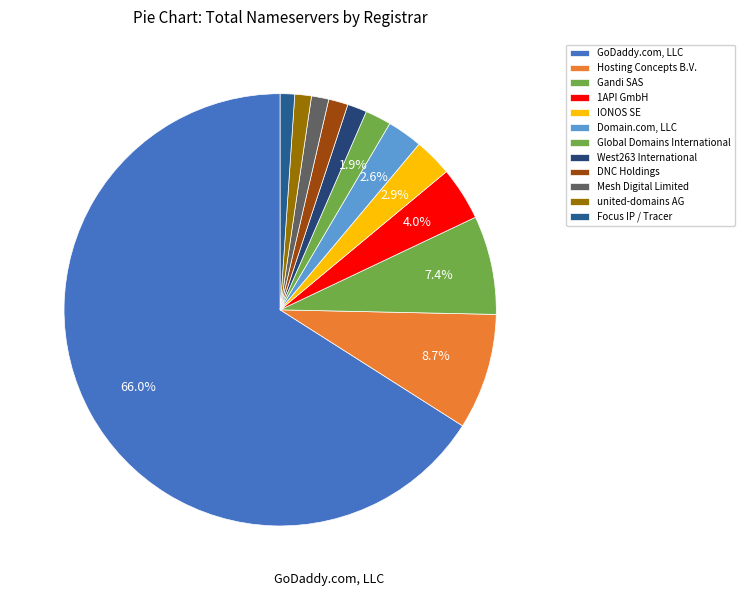

How many slices are in this pie chart?

12